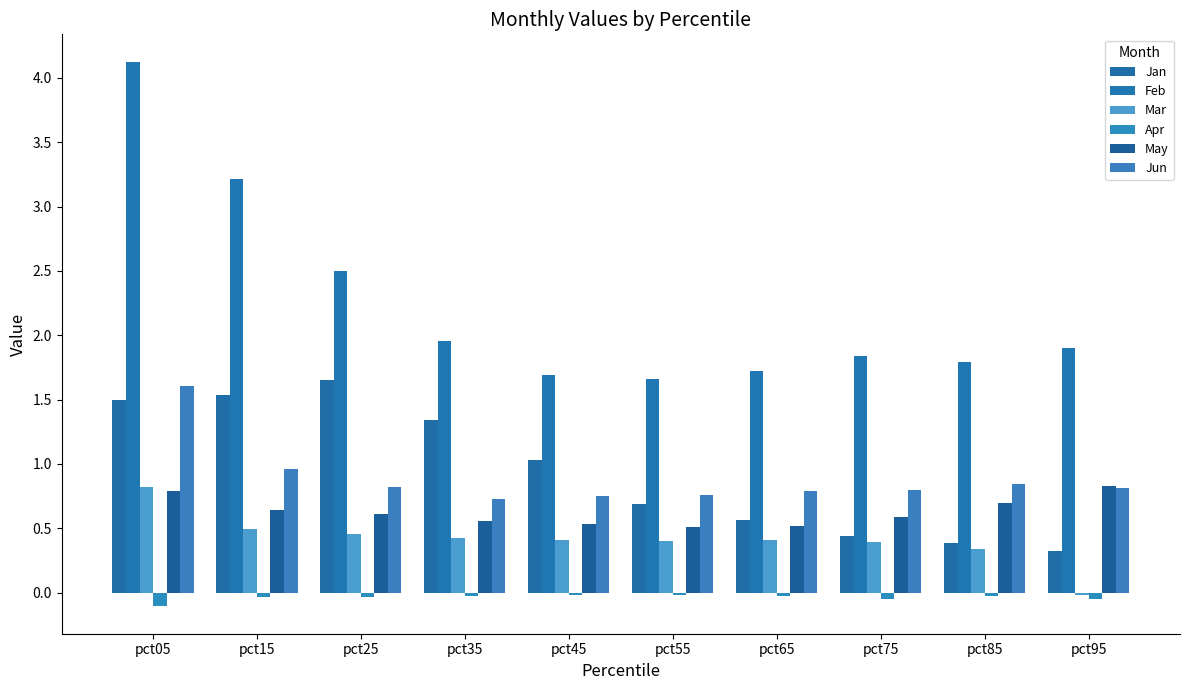

What is the value of the Feb bar at the 5th from the left?

1.7